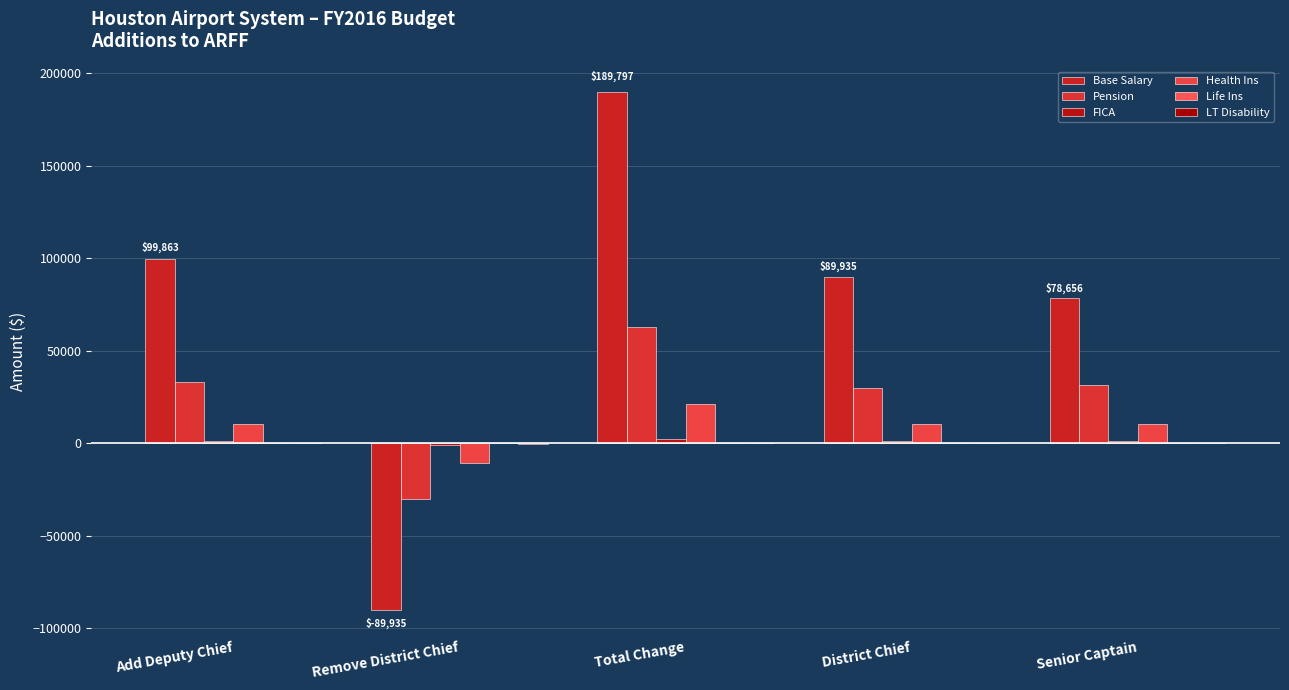

The value of Base Salary at Senior Captain is 27209.3. True or false?

False